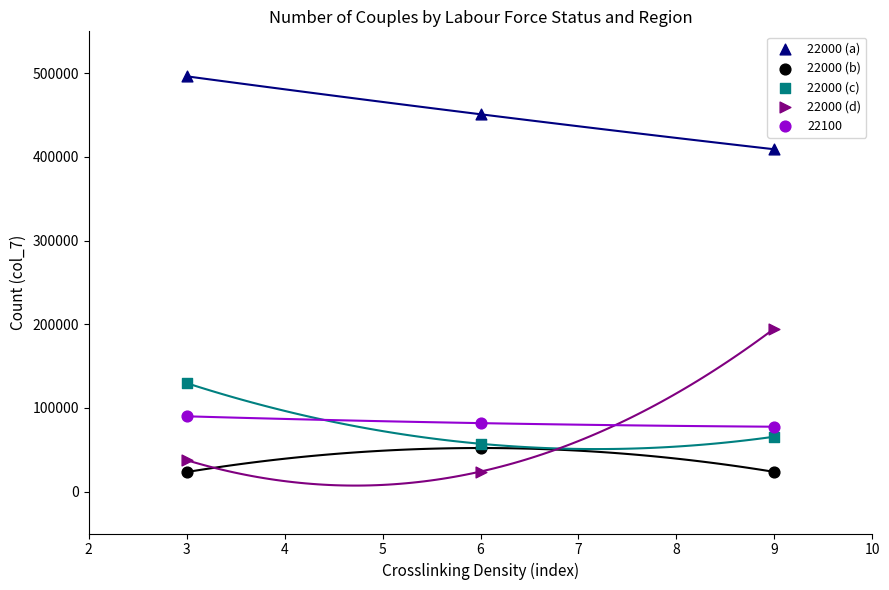

Which series has the widest spread of Y values?

22000 (d)